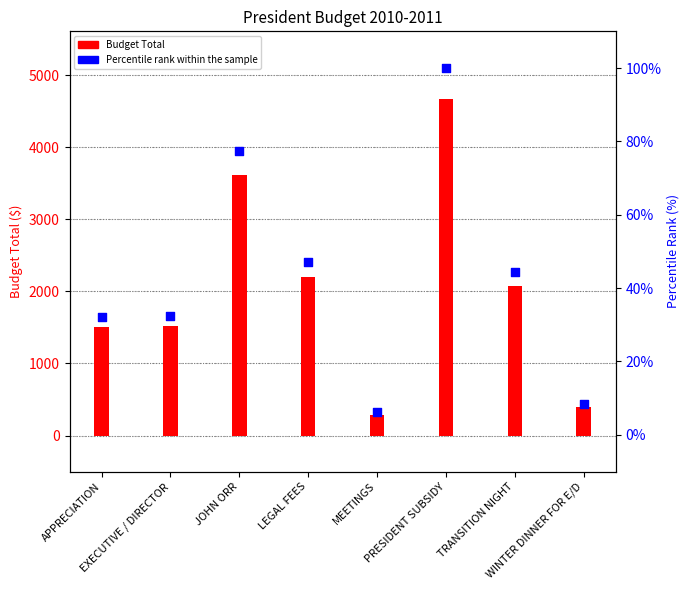

What are all the series names shown in the legend?

Budget Total, Percentile rank within the sample